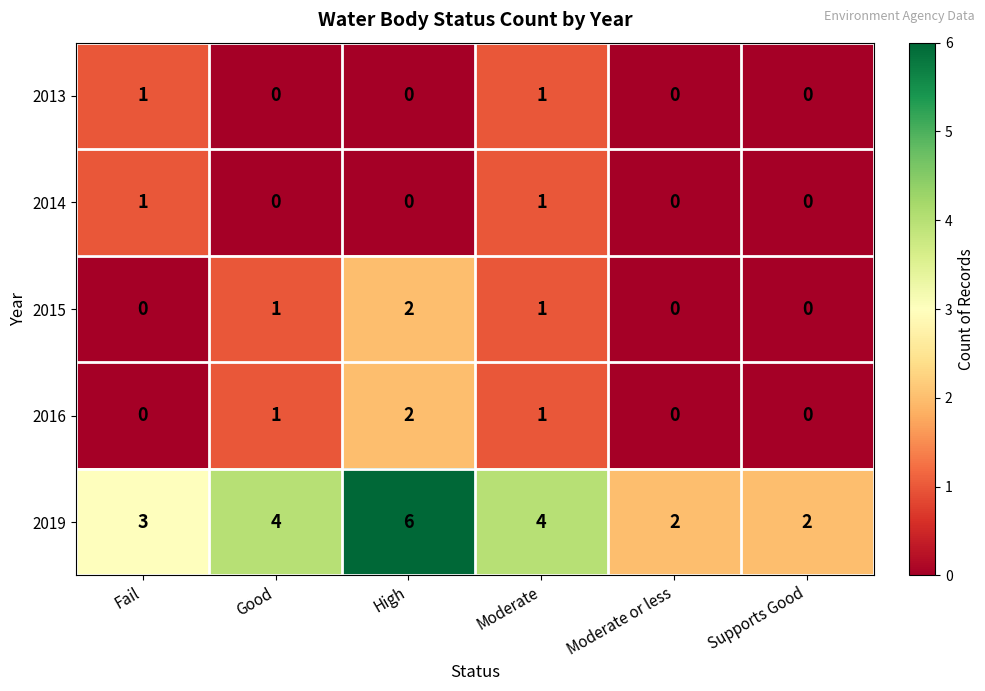

How many positive values does the 2013 series have?

2